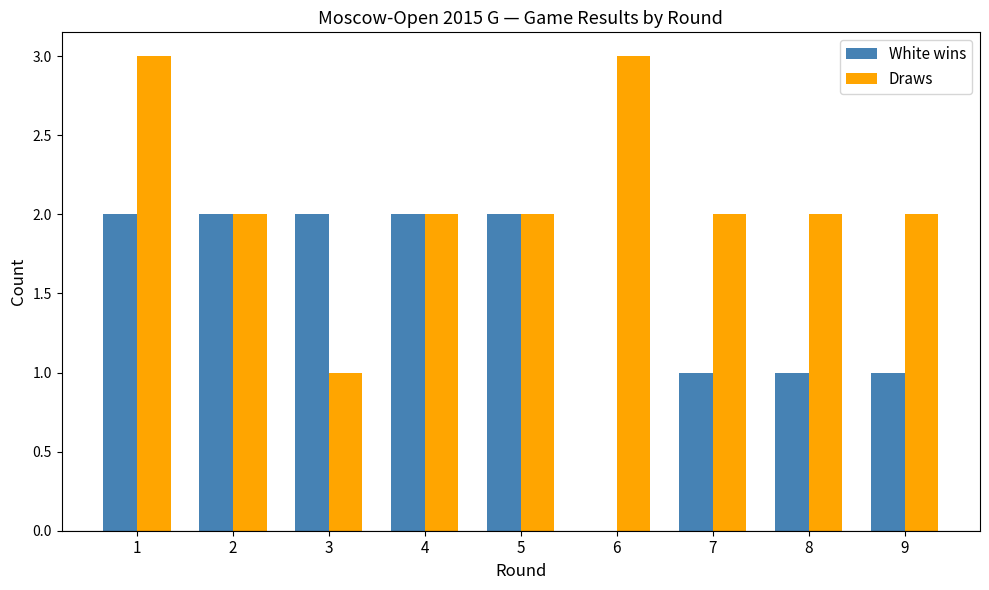

Between 1 and 6, which series saw the biggest shift?

White wins